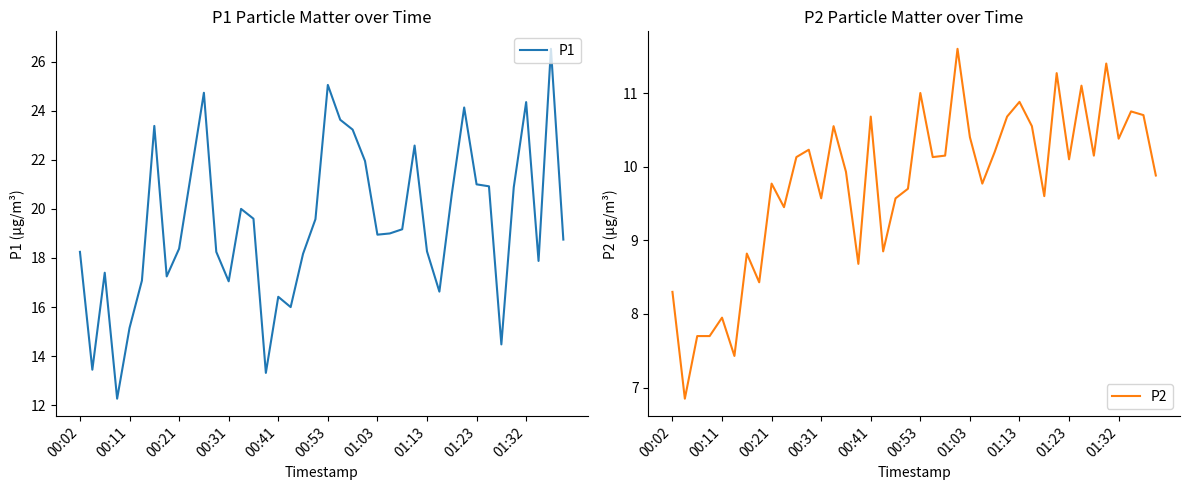

What is the value of the P2 point at the 37th from the left?

10.4